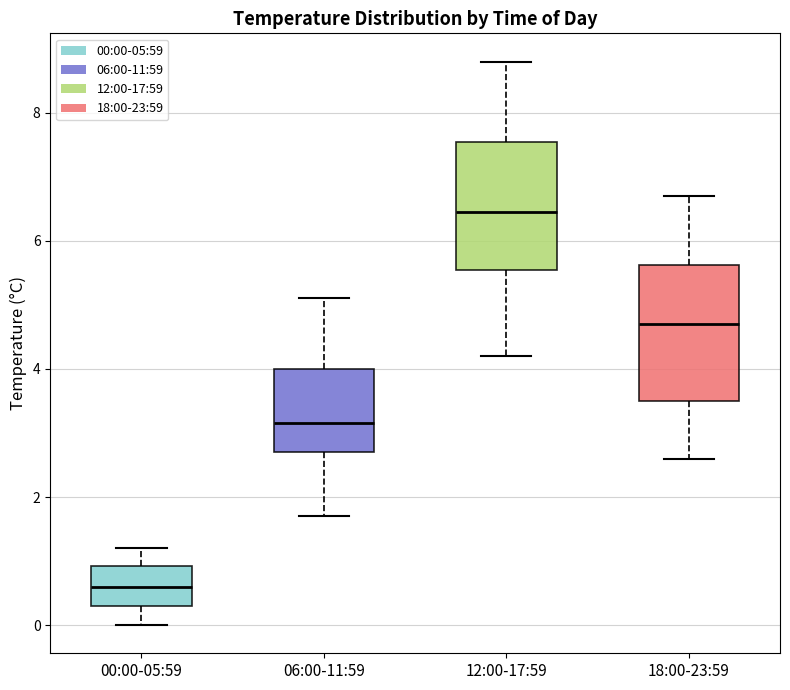

Reading left to right, read every box against the y-axis: the position of its median line, the range the box covers, and the ends of its whiskers. The values are not printed on the chart, so give them approximately, as read against the axis.

00:00-05:59: median 0.6, box 0.4 to 1.0, whiskers 0.0 to 1.2
06:00-11:59: median 3.2, box 2.8 to 4.0, whiskers 1.8 to 5.2
12:00-17:59: median 6.4, box 5.6 to 7.6, whiskers 4.2 to 8.8
18:00-23:59: median 4.8, box 3.6 to 5.6, whiskers 2.6 to 6.8